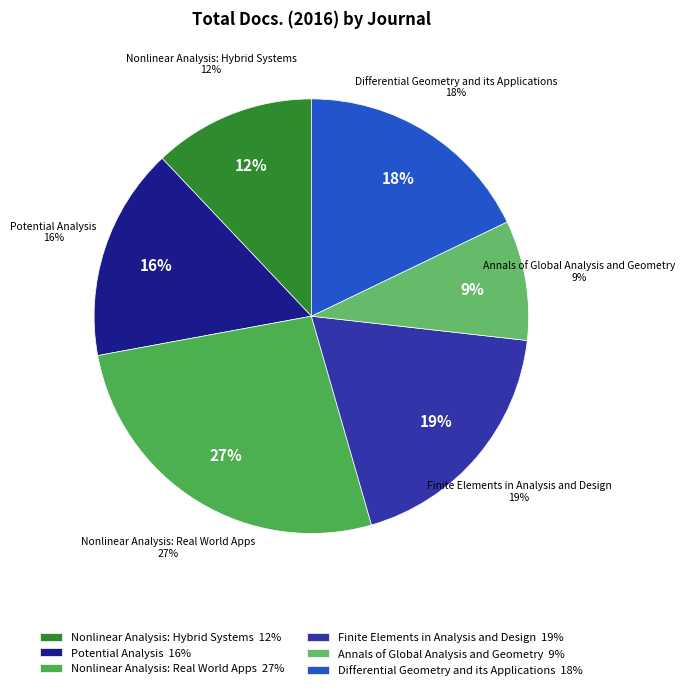

Rank the categories by value from lowest to highest.

Annals of Global Analysis and Geometry, Nonlinear Analysis: Hybrid Systems, Potential Analysis, Differential Geometry and its Applications, Finite Elements in Analysis and Design, Nonlinear Analysis: Real World Applications